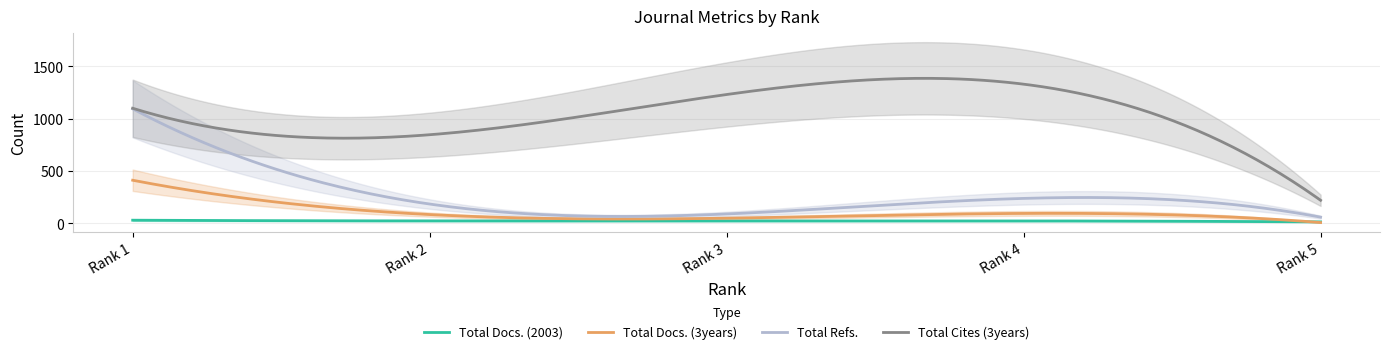

True or false: Total Cites (3years) has a value of 682 at 1.

False